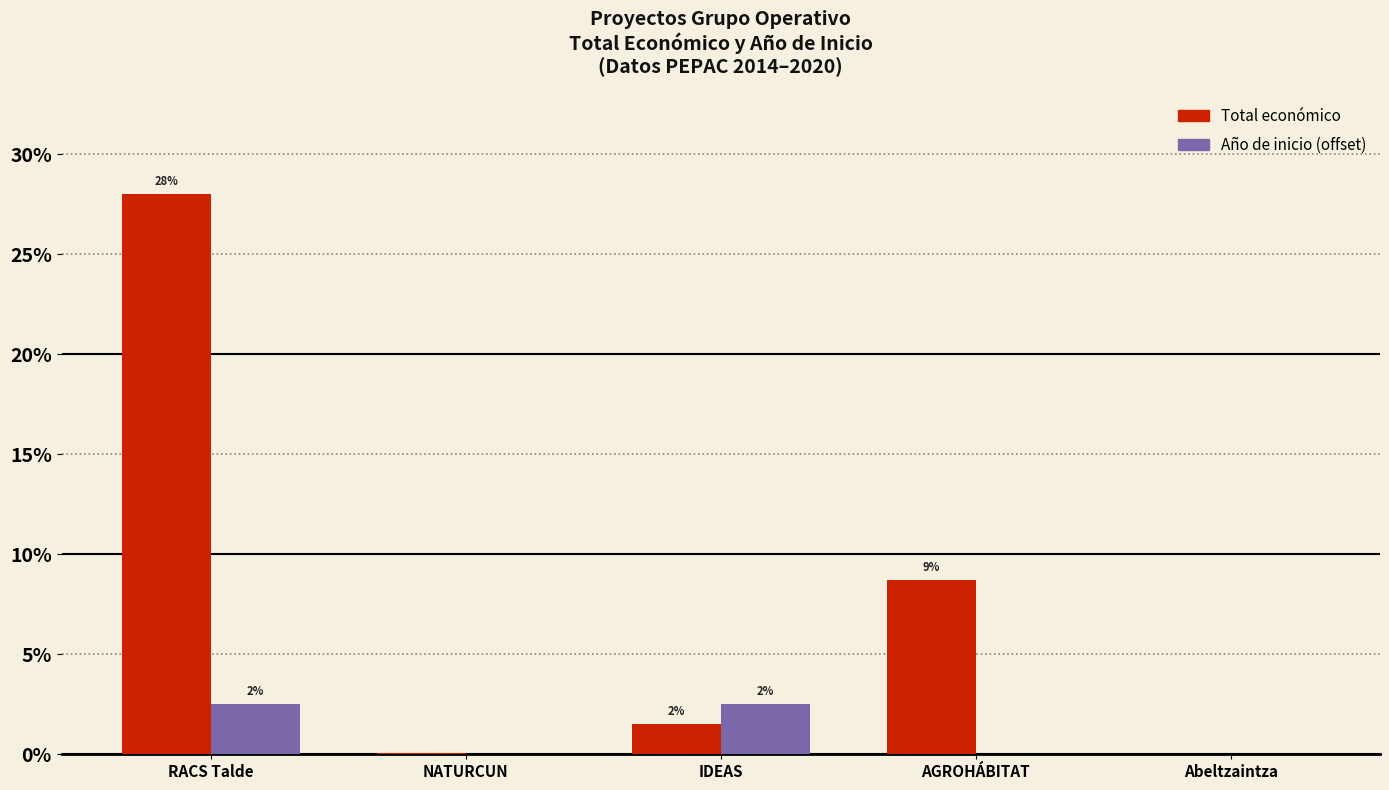

Reading left to right, transcribe all the data shown in this chart.

Total económico: 28.0	0.1	1.5	8.7	0.0
Año de inicio (offset from 2018): 2.5	0.0	2.5	0.0	0.0